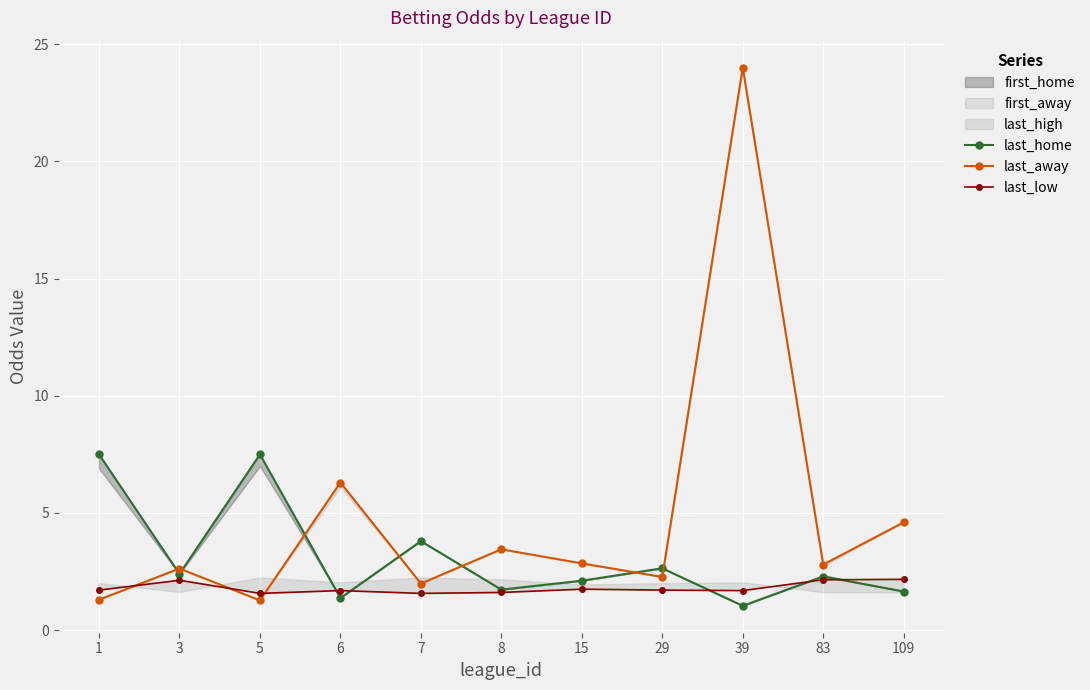

Where is last_low nearest to the value 1?

5